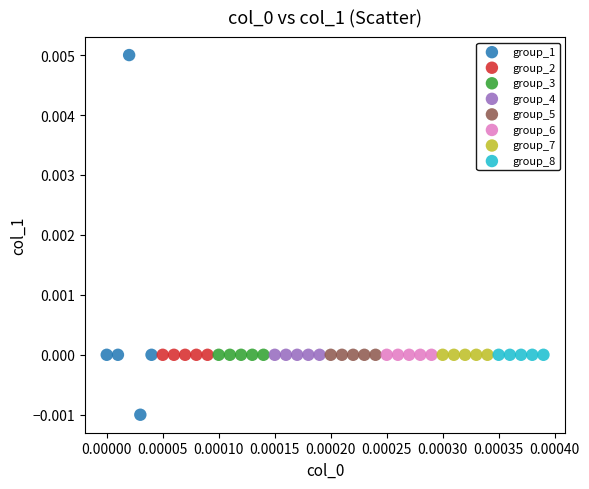

Which series contains the lowest Y value?

group_1